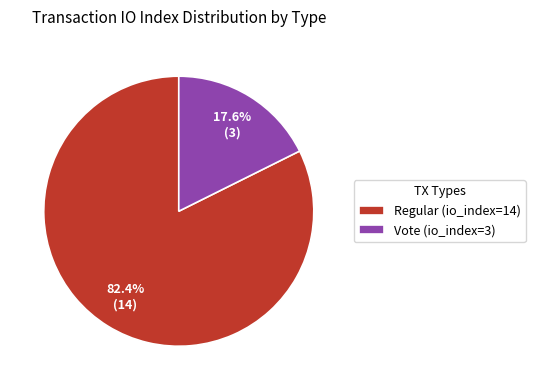

What percentage is the Vote (io_index=3) slice, to the nearest percent?

18%